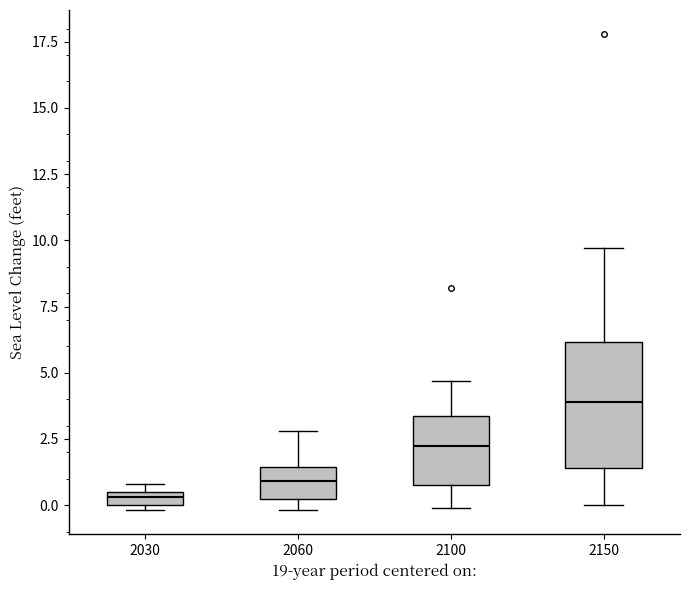

Which box is the tallest, from its lower edge to its upper edge?

2150